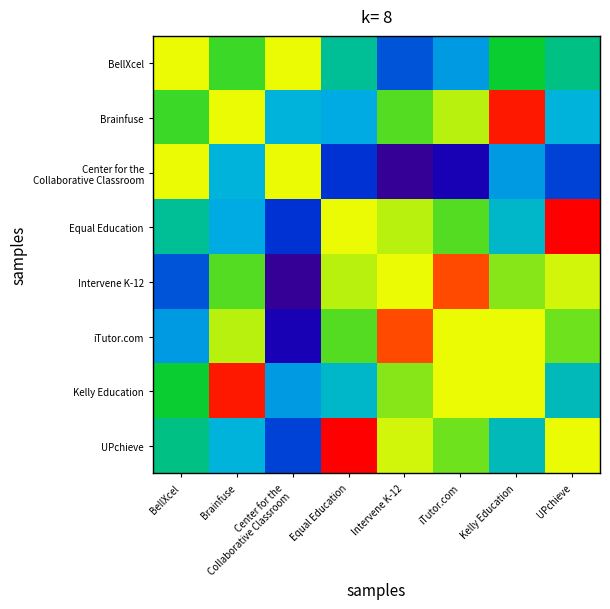

At which category is the sum across all series the highest?

iTutor.com